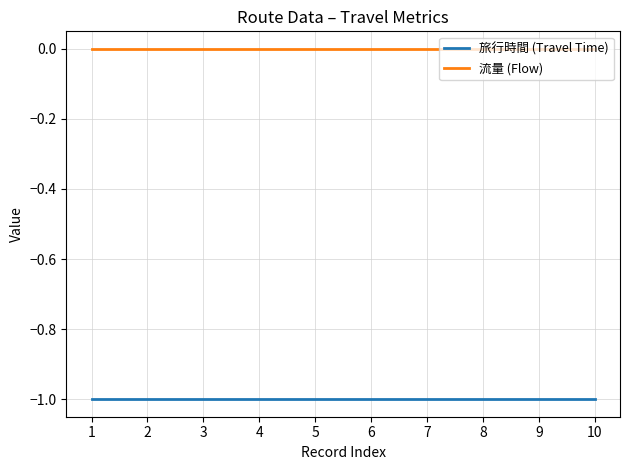

Is it true that 旅行時間 (Travel Time) equals -1 at 8?

True